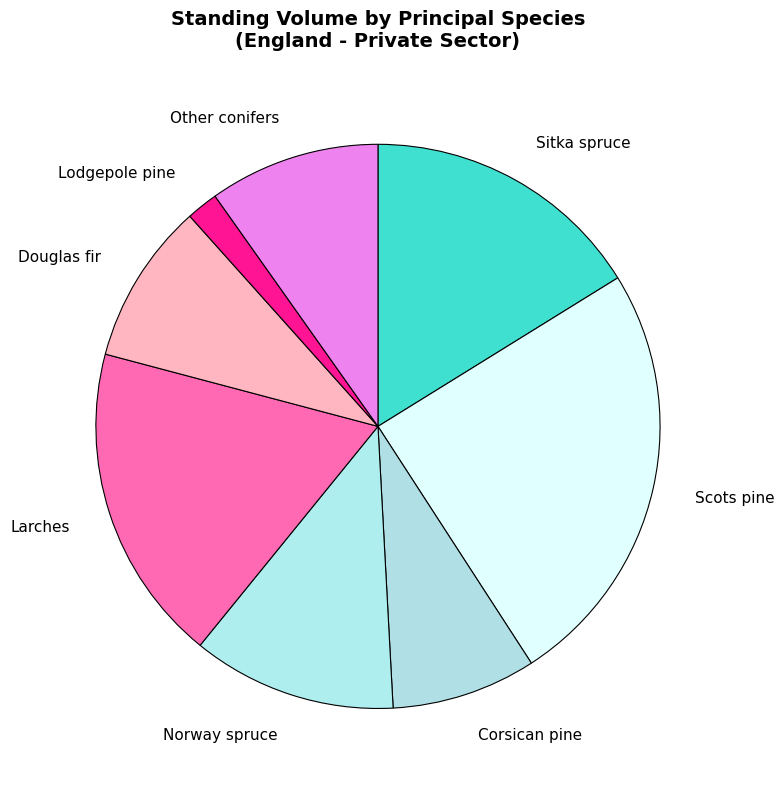

Does any single category account for the majority?

No